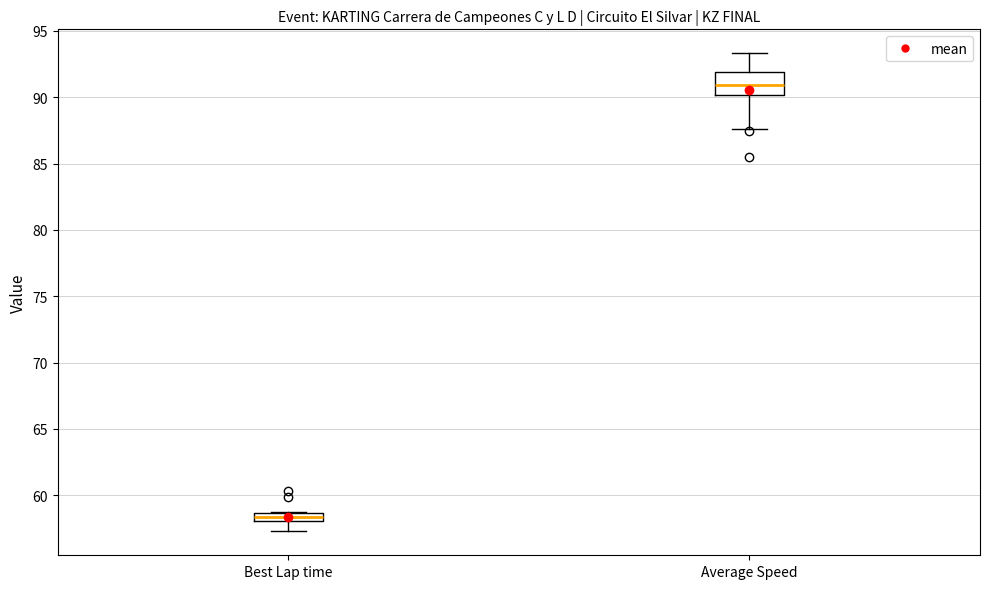

Which box has the lowest median line?

Best Lap time